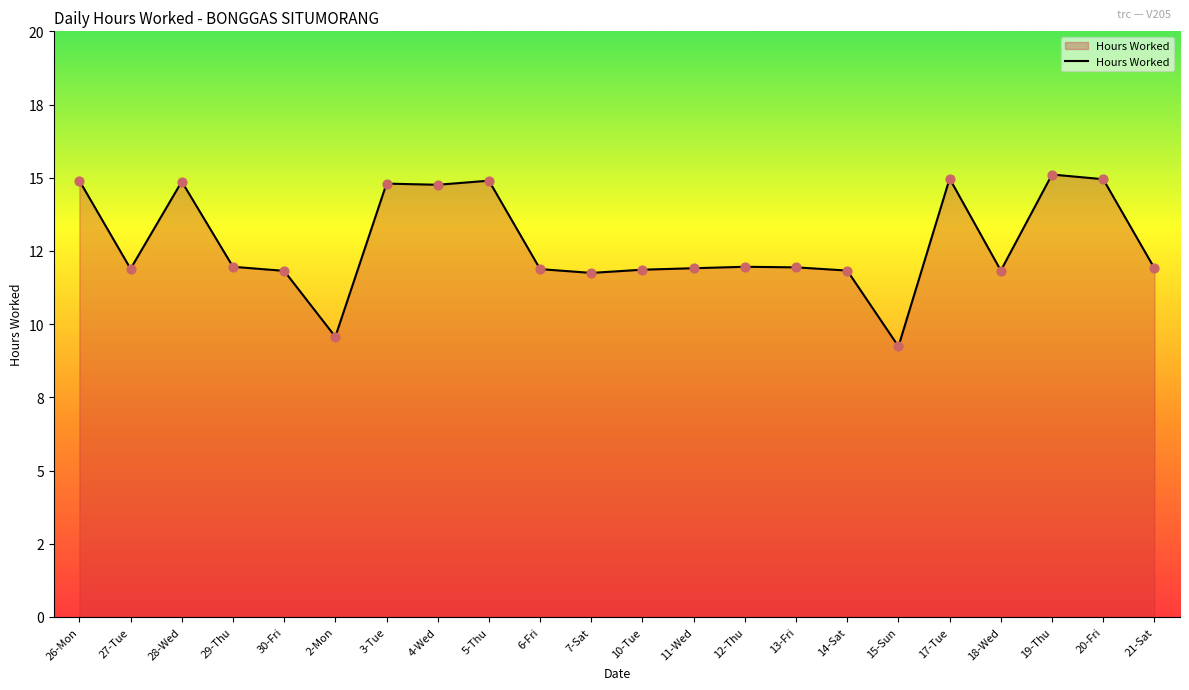

What is the change in value from 15-Sun to 19-Thu?

+5.9